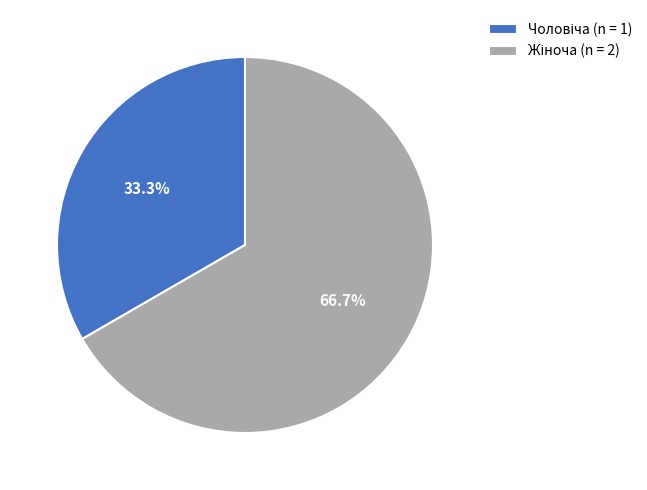

Is there any slice that represents more than half of the pie?

Yes